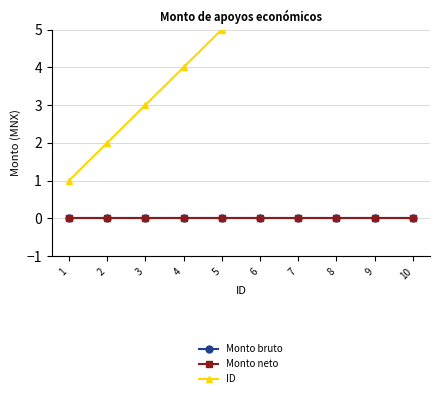

Is it true that Monto bruto equals 0 at 6?

True